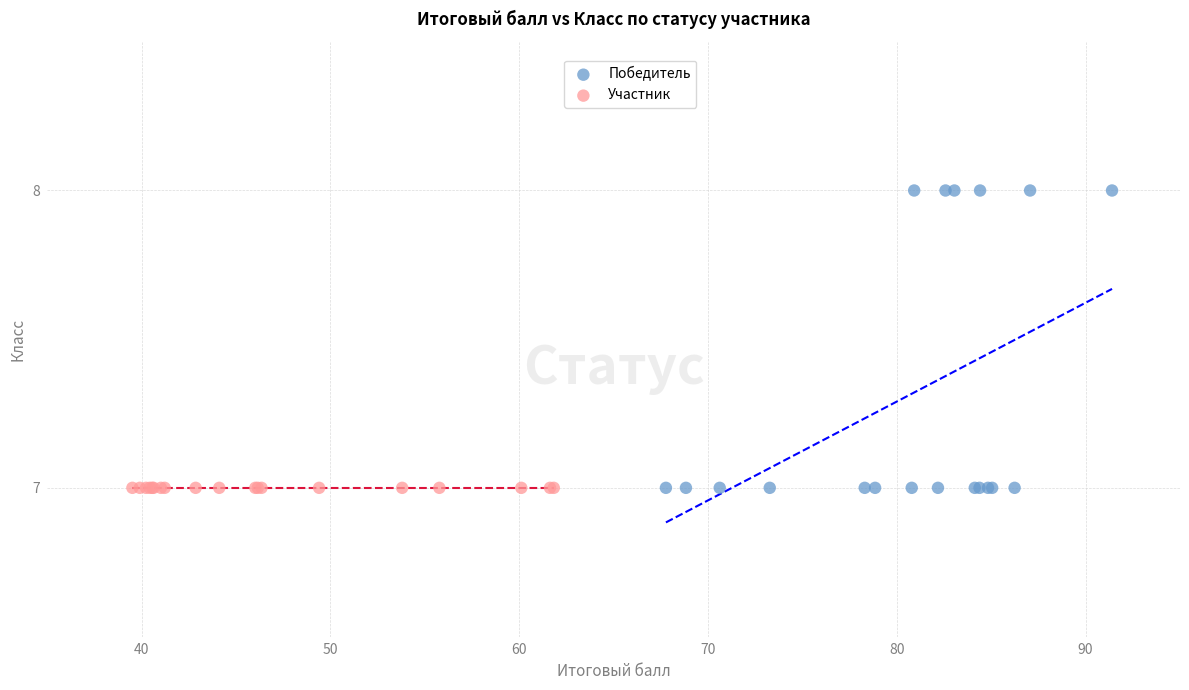

Which series contains the highest Y value?

Победитель